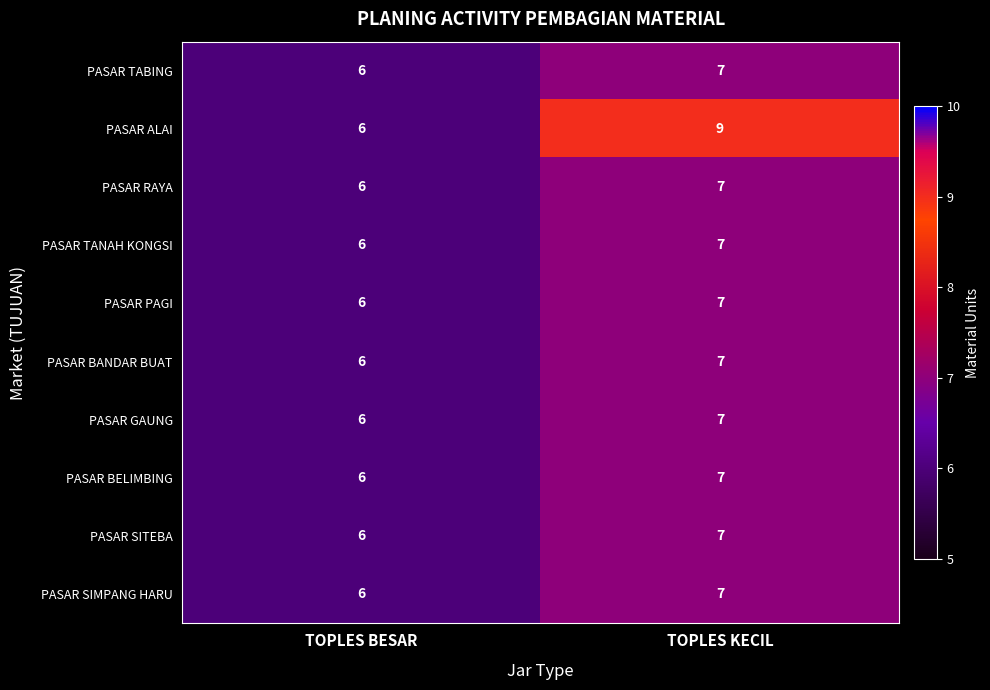

Reading right to left, extract all data points from this chart.

PASAR TABING: TOPLES KECIL=7	TOPLES BESAR=6
PASAR ALAI: TOPLES KECIL=9	TOPLES BESAR=6
PASAR RAYA: TOPLES KECIL=7	TOPLES BESAR=6
PASAR TANAH KONGSI: TOPLES KECIL=7	TOPLES BESAR=6
PASAR PAGI: TOPLES KECIL=7	TOPLES BESAR=6
PASAR BANDAR BUAT: TOPLES KECIL=7	TOPLES BESAR=6
PASAR GAUNG: TOPLES KECIL=7	TOPLES BESAR=6
PASAR BELIMBING: TOPLES KECIL=7	TOPLES BESAR=6
PASAR SITEBA: TOPLES KECIL=7	TOPLES BESAR=6
PASAR SIMPANG HARU: TOPLES KECIL=7	TOPLES BESAR=6